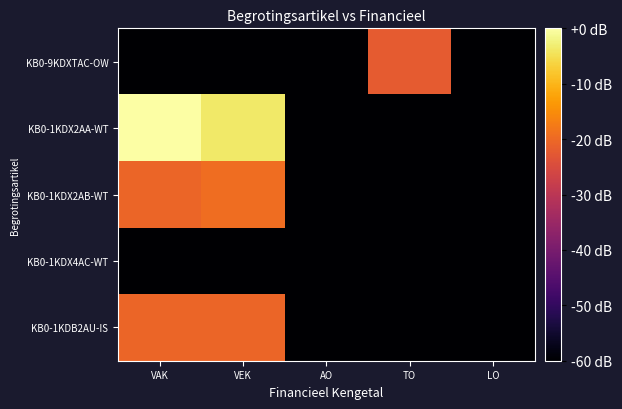

Which series has the widest spread of values?

KB0-1KDX2AA-WT